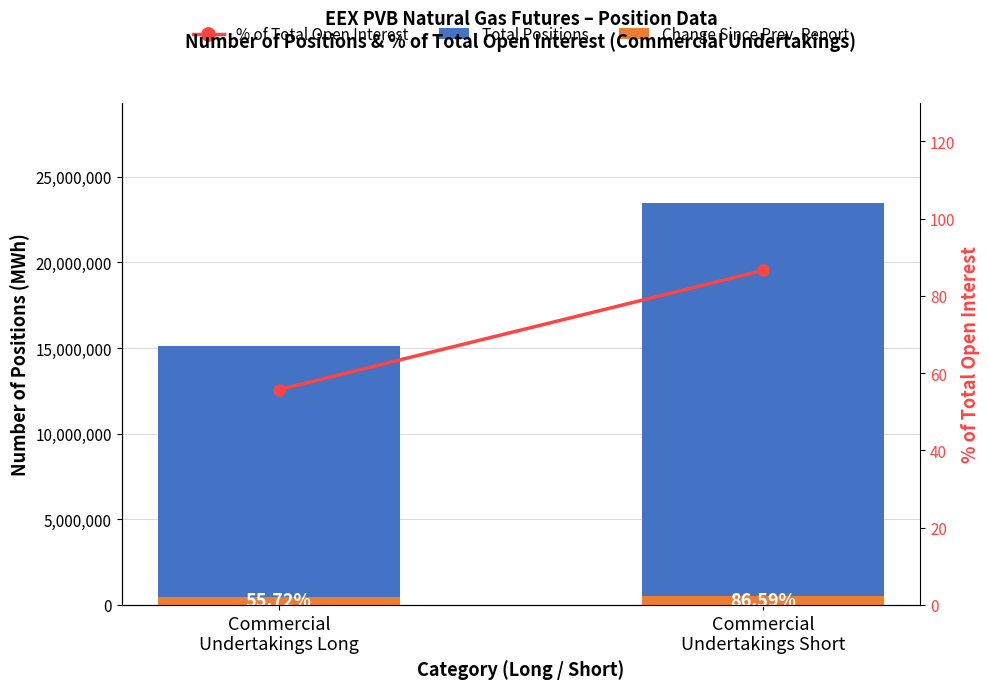

List the series in order of their peak value, lowest first.

% of Total Open Interest, Change Since Prev. Report, Total Positions